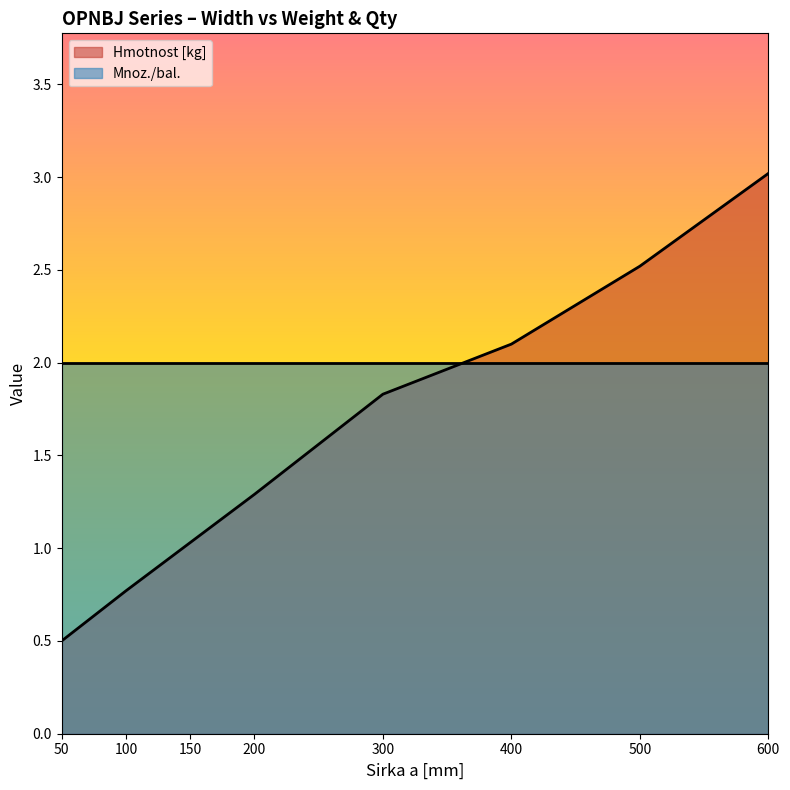

What is the sum of the values at 500 and 300?

4.3